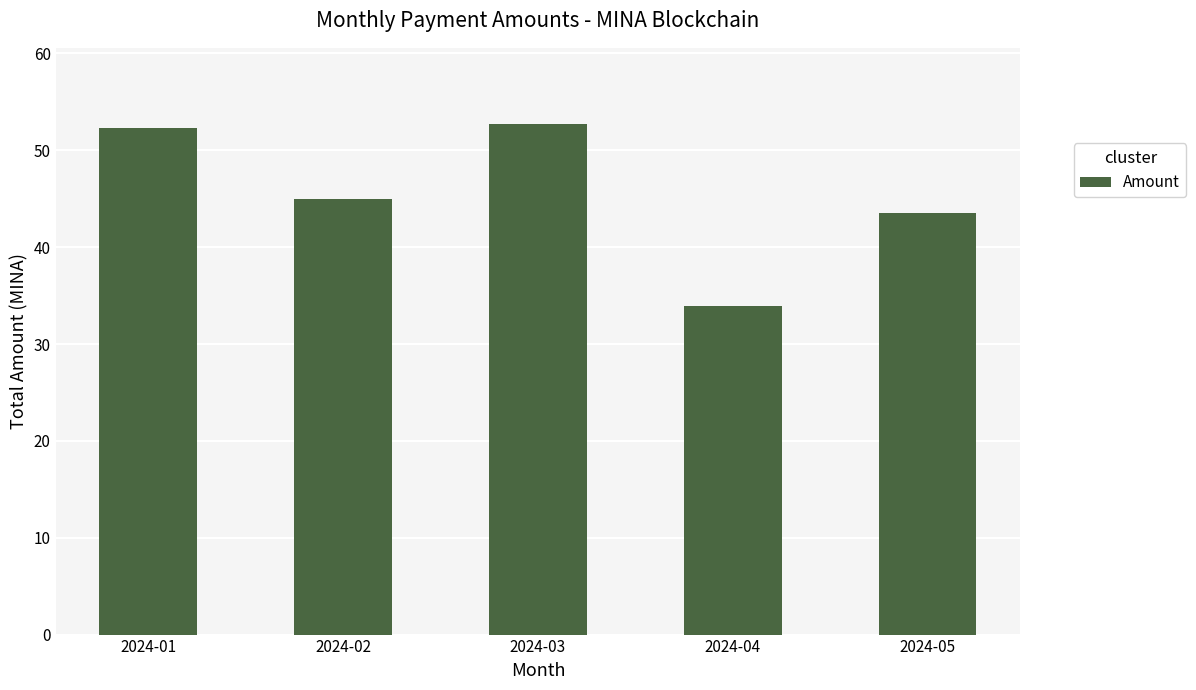

Where is the data nearest to the value 43?

2024-05